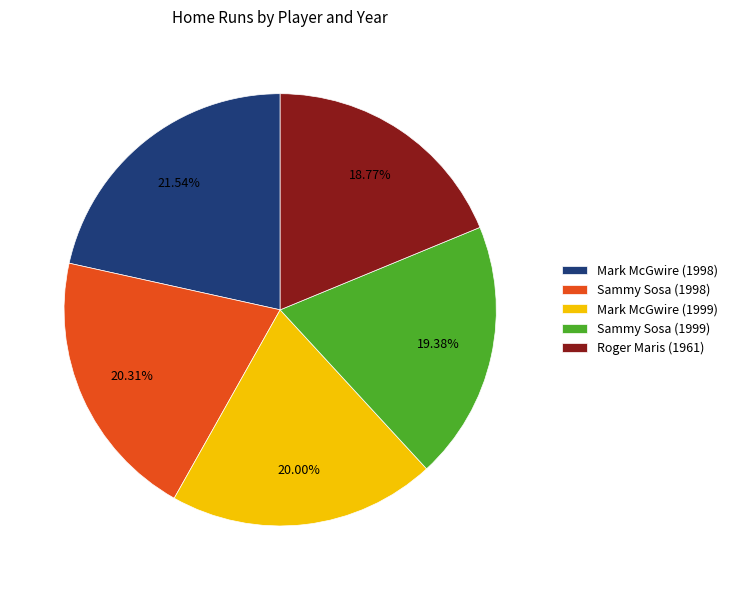

What percentage is the Roger Maris (1961) slice, to the nearest percent?

19%